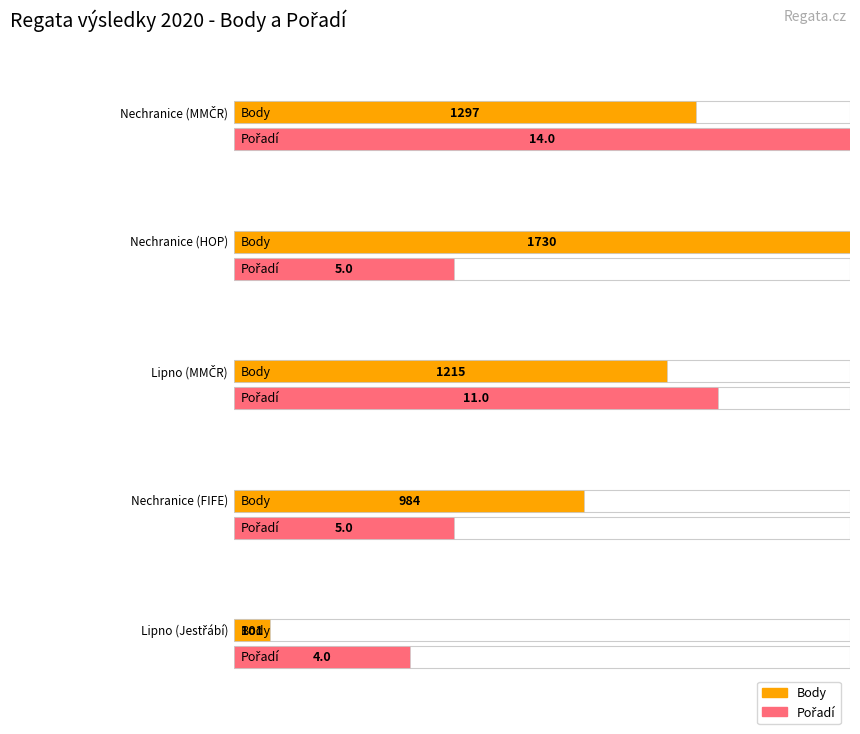

What is the sum of all Body values?

5327